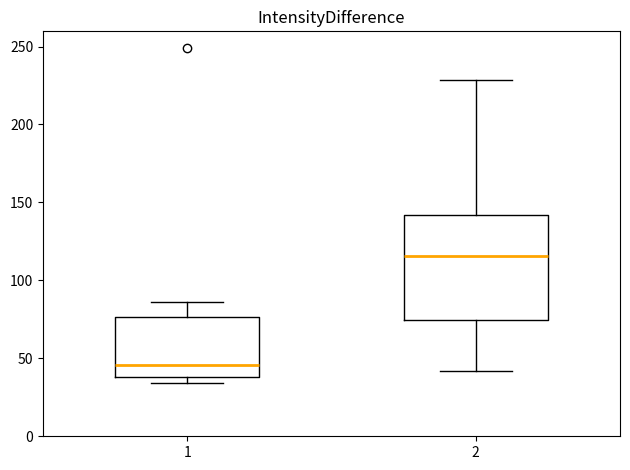

Which box's median line is the highest?

2